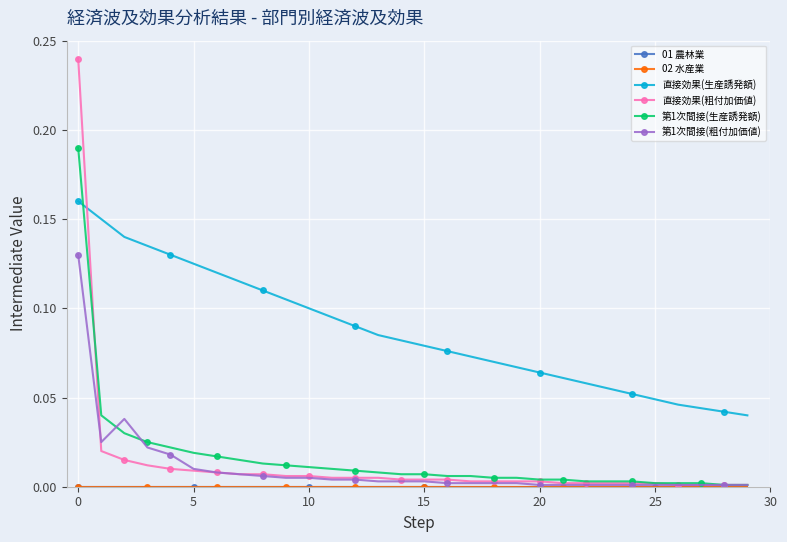

Is this an area chart (filled region under the line)?

No